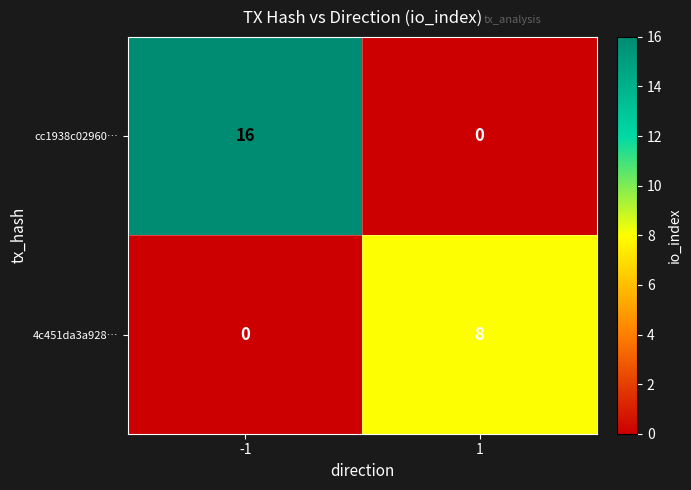

Reading right to left, list all the values displayed in this chart.

cc1938c02960…: 1=0	-1=16
4c451da3a928…: 1=8	-1=0